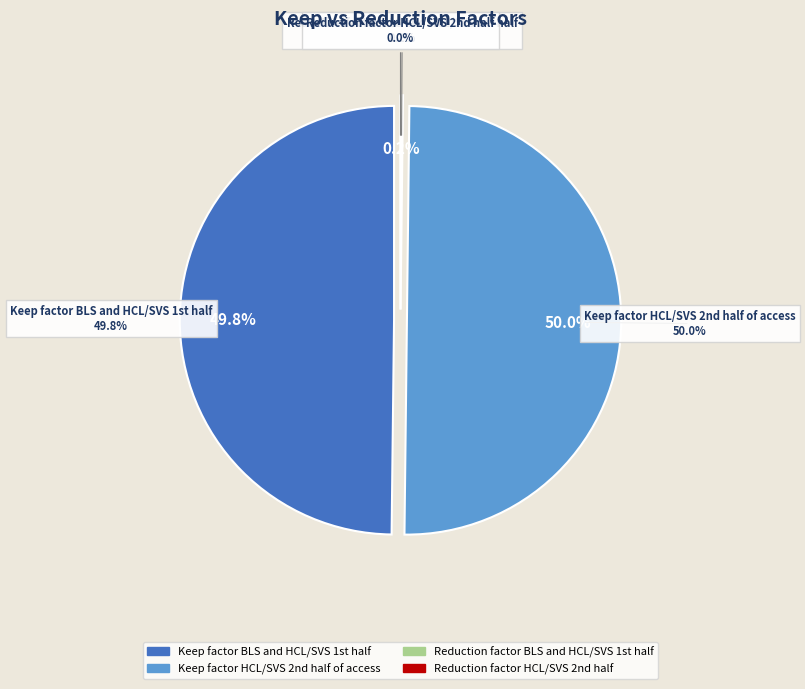

To the nearest percent, what is the difference between the largest and smallest slice percentages?

50%